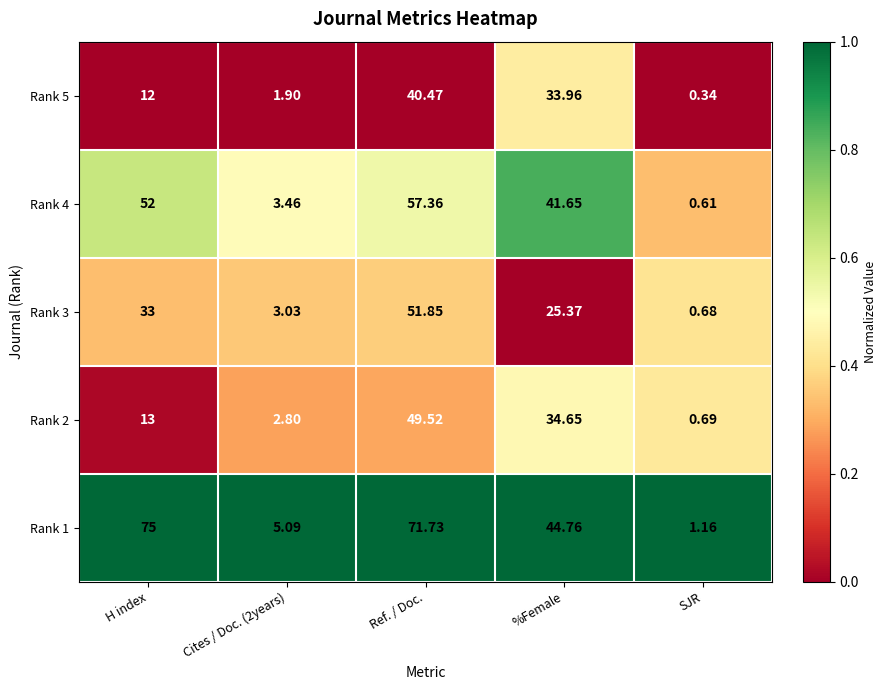

Rank the series by their maximum value, from highest to lowest.

Rank 1, Rank 4, Rank 3, Rank 2, Rank 5